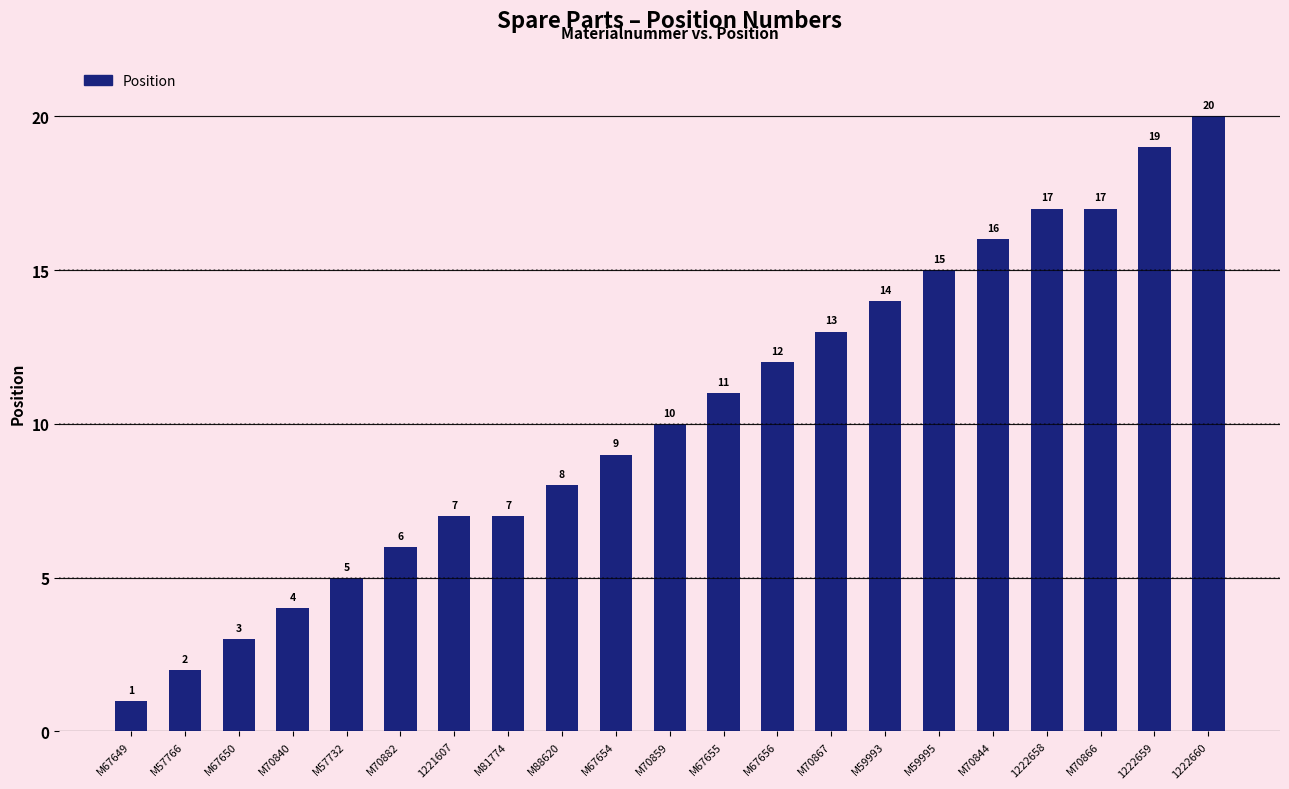

Between M67654 and M59993, which is larger?

M59993